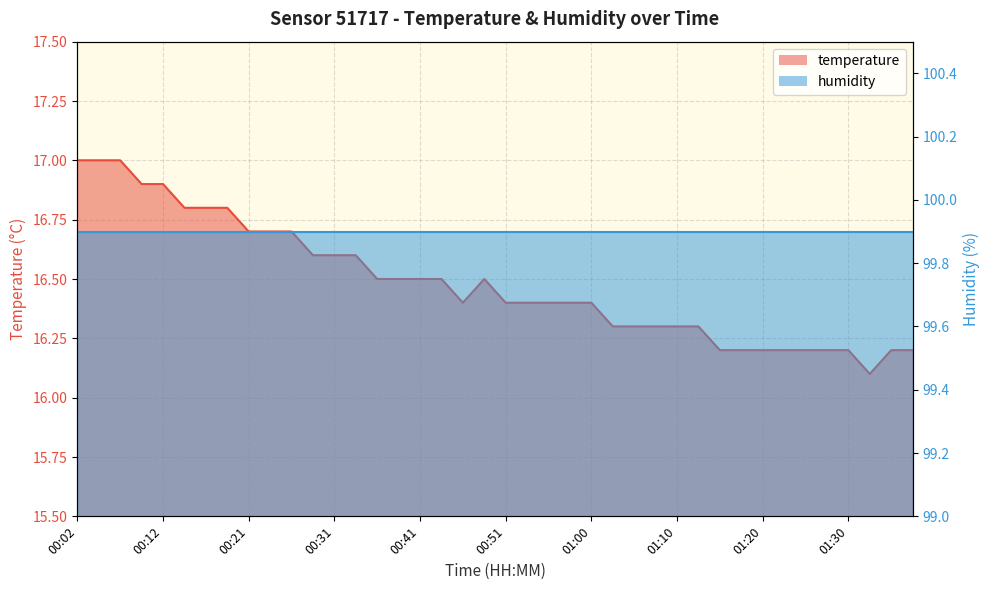

What is the difference between the maximum and second lowest values?

0.8